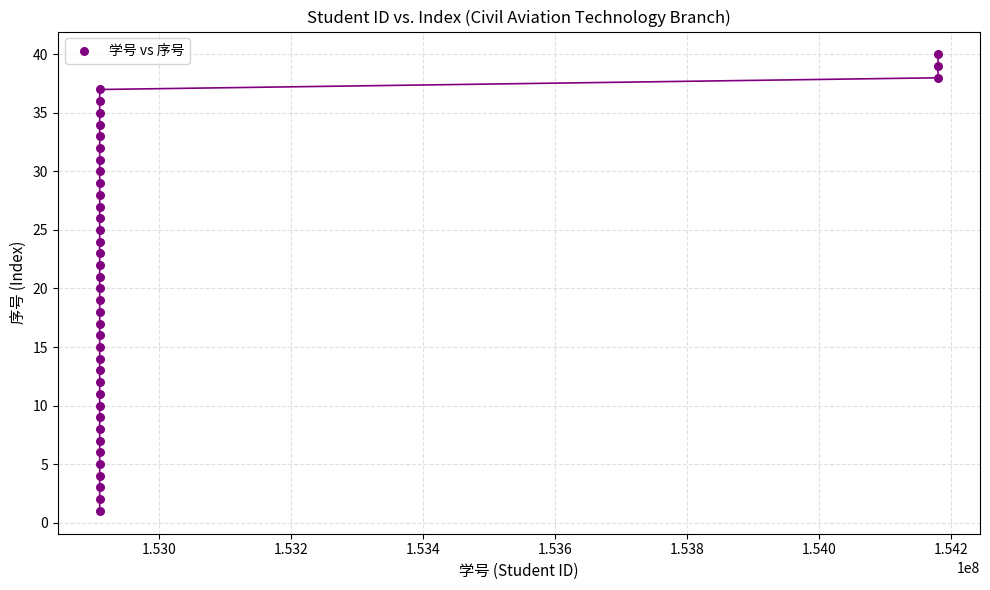

What is the range of Y values (max minus min)?

39